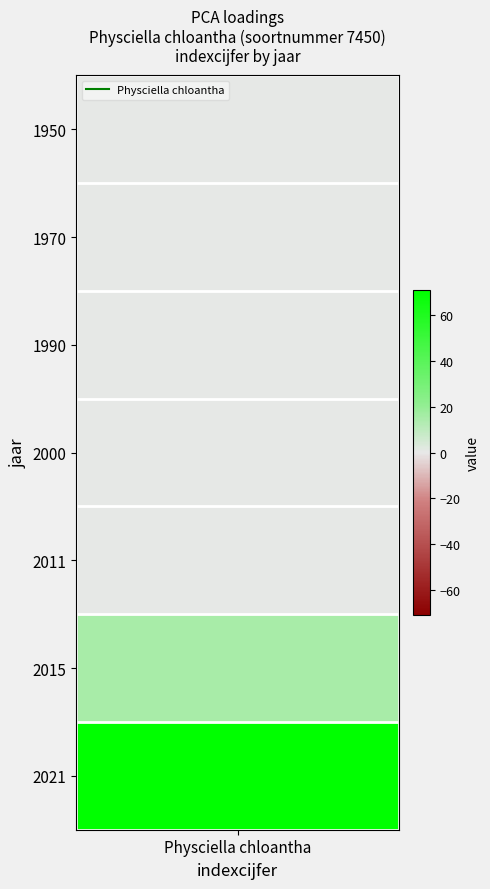

List the labels in order of value, largest first.

2021, 2015, 1950, 1970, 1990, 2000, 2011